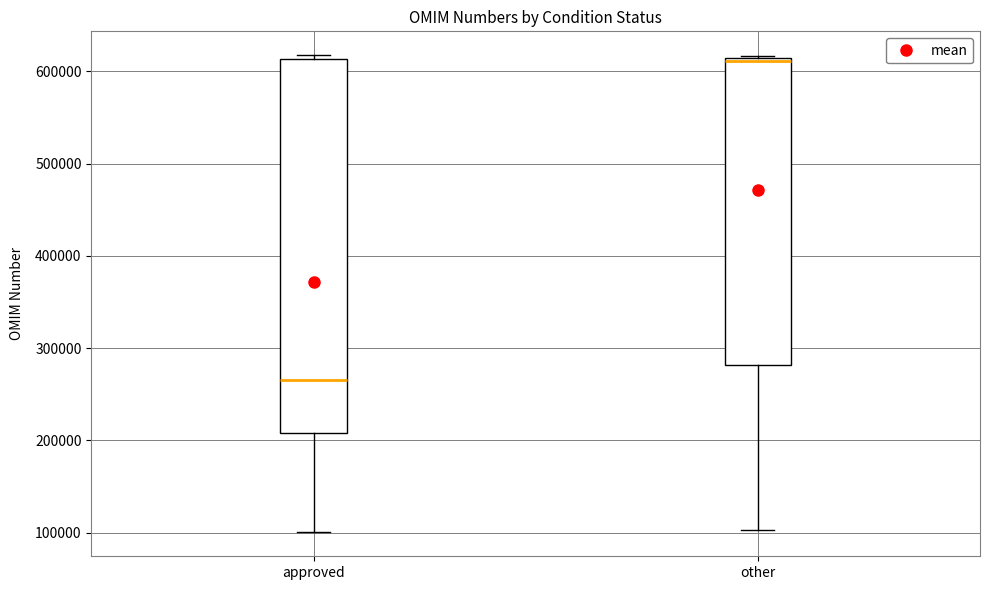

Which box's median line is the lowest?

approved